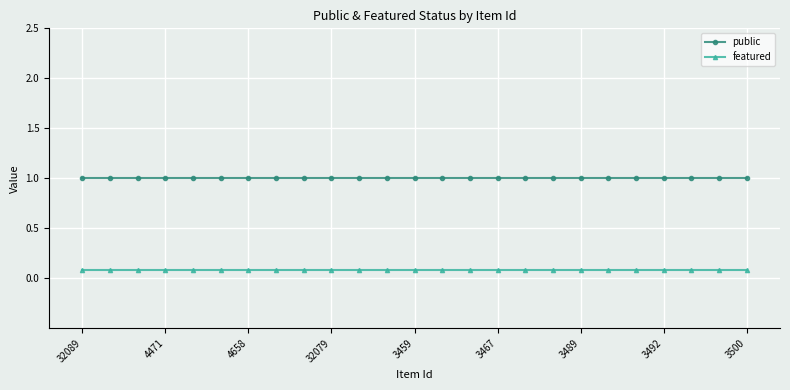

List the series in order of their overall mean, lowest first.

featured, public